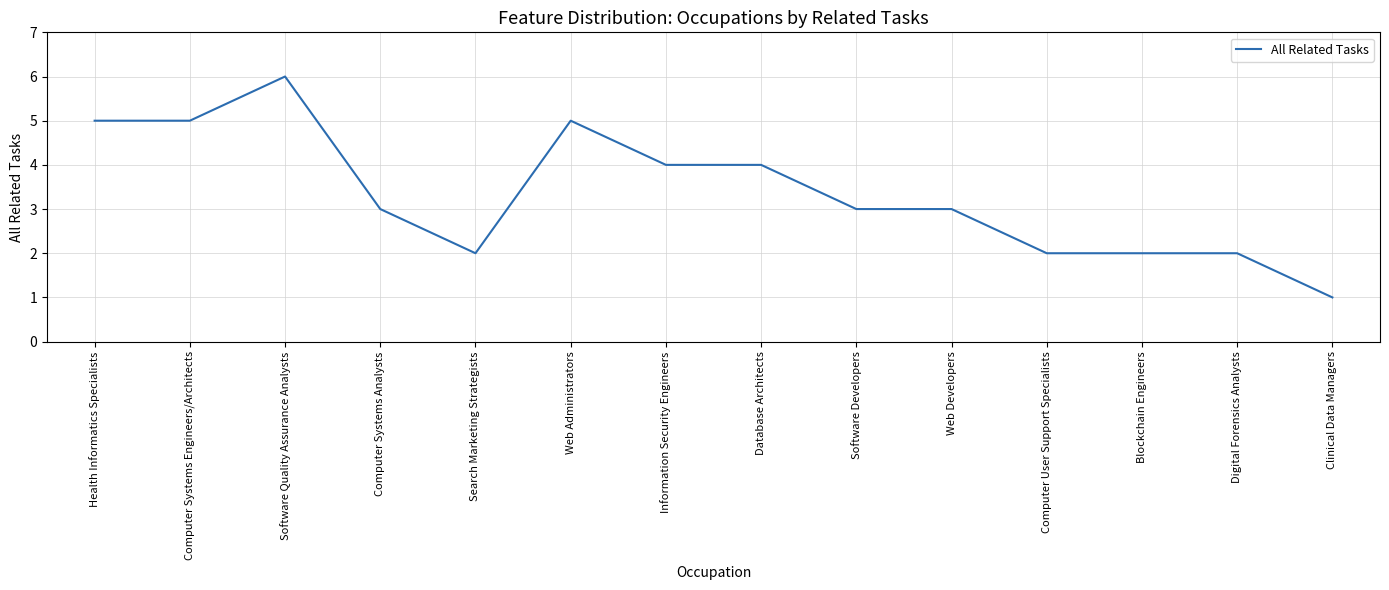

At which category does the chart reach its peak across all series?

Software Quality Assurance Analysts